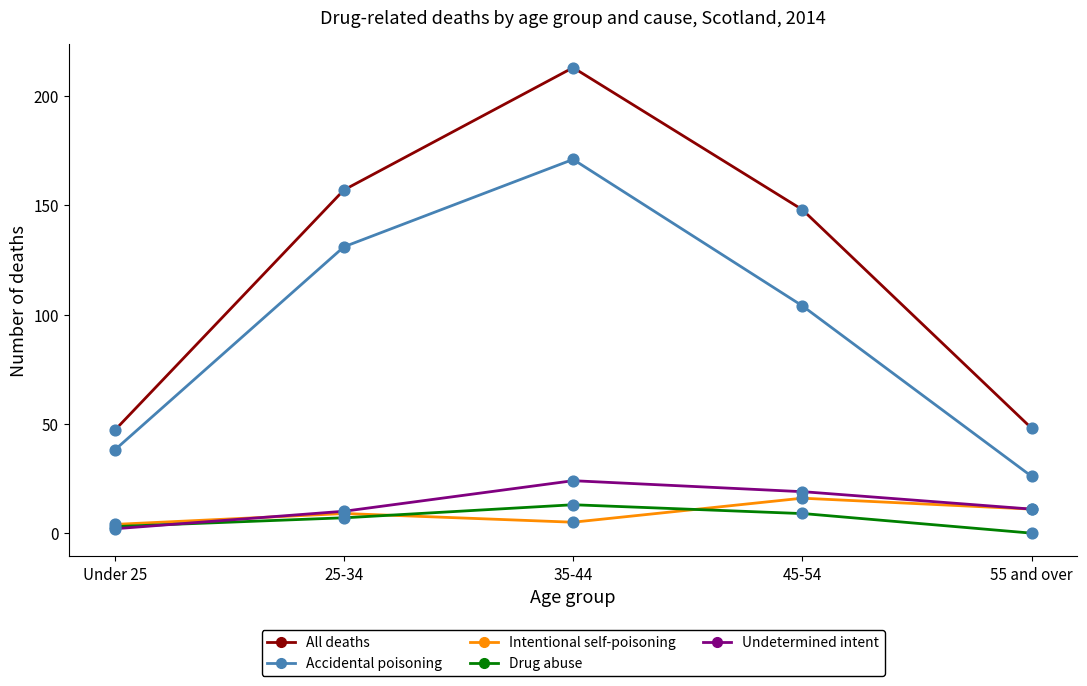

At how many categories does at least one series exceed 201?

1